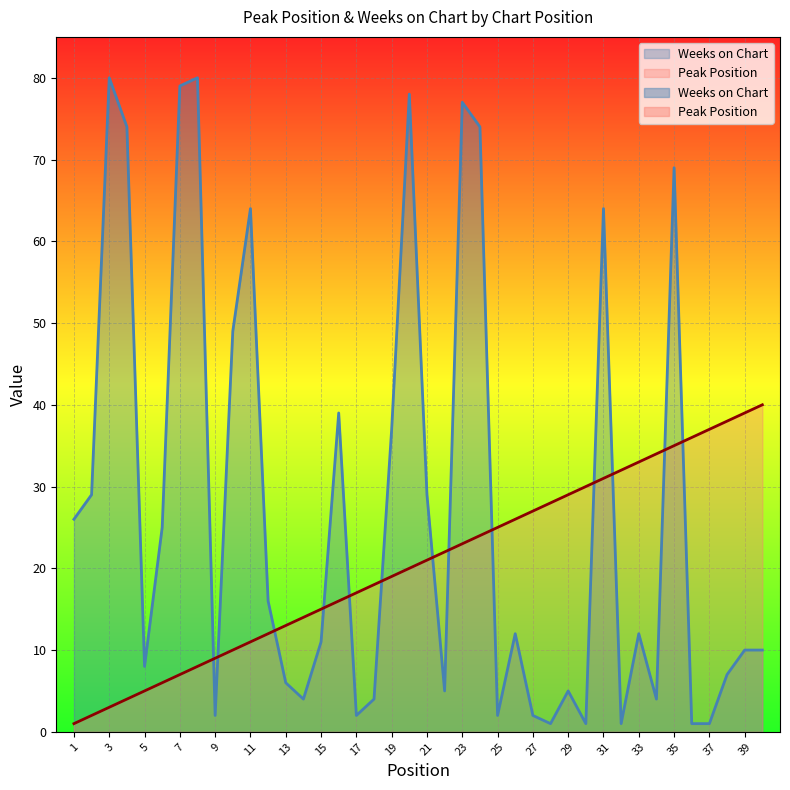

What are all the series names shown in the legend?

Peak Position, Weeks on Chart